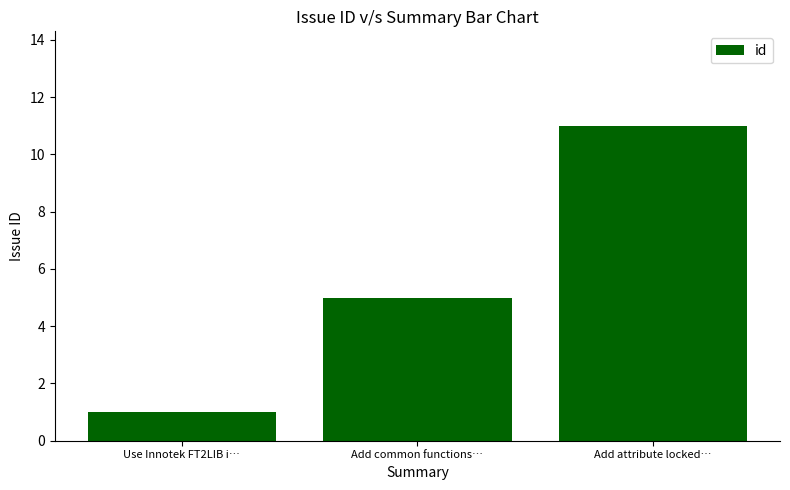

The value at Add common functions… is 5. True or false?

True